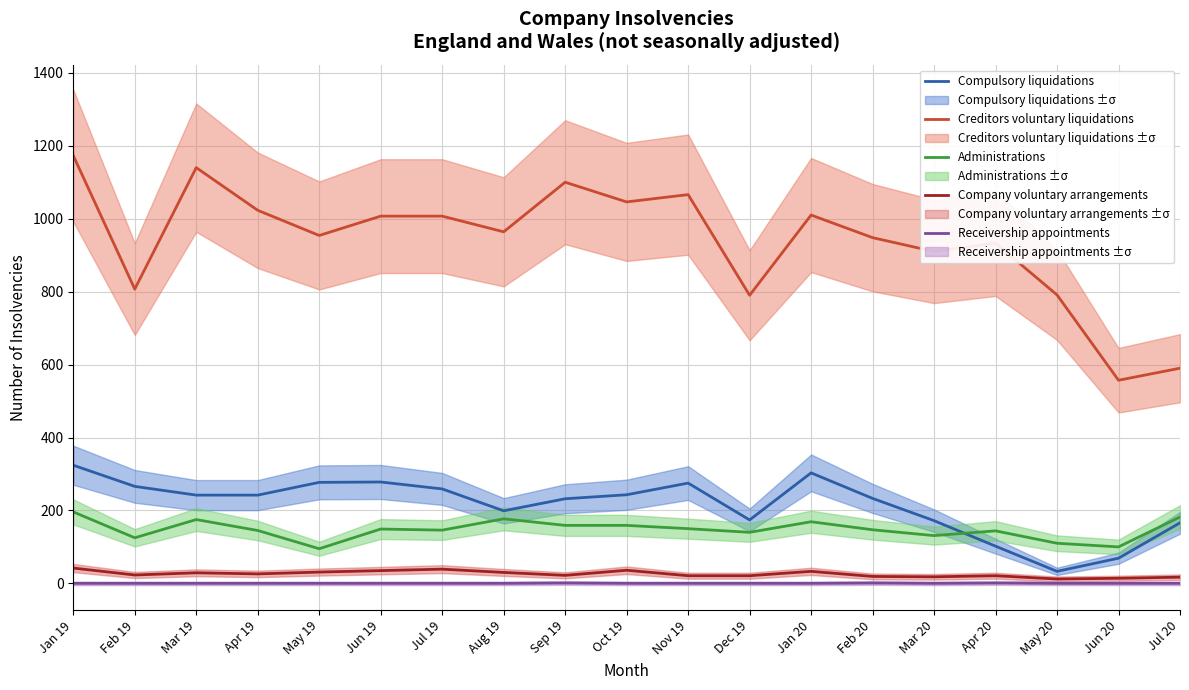

Where is the first local maximum for Compulsory liquidations?

Jun 19